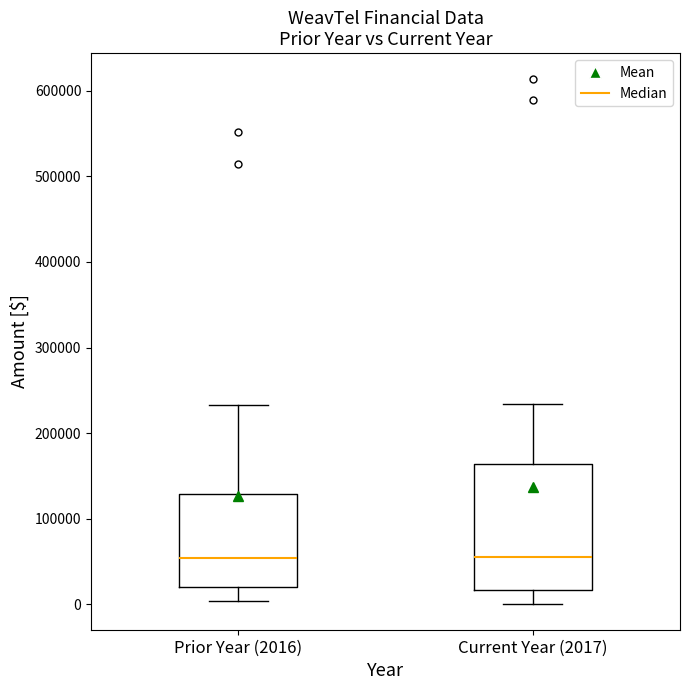

Reading left to right, read every box against the y-axis: the position of its median line, the range the box covers, and the ends of its whiskers. The values are not printed on the chart, so give them approximately, as read against the axis.

Prior Year (2016): median 50000, box 20000 to 130000, whiskers 0 to 230000
Current Year (2017): median 60000, box 20000 to 160000, whiskers 0 to 230000